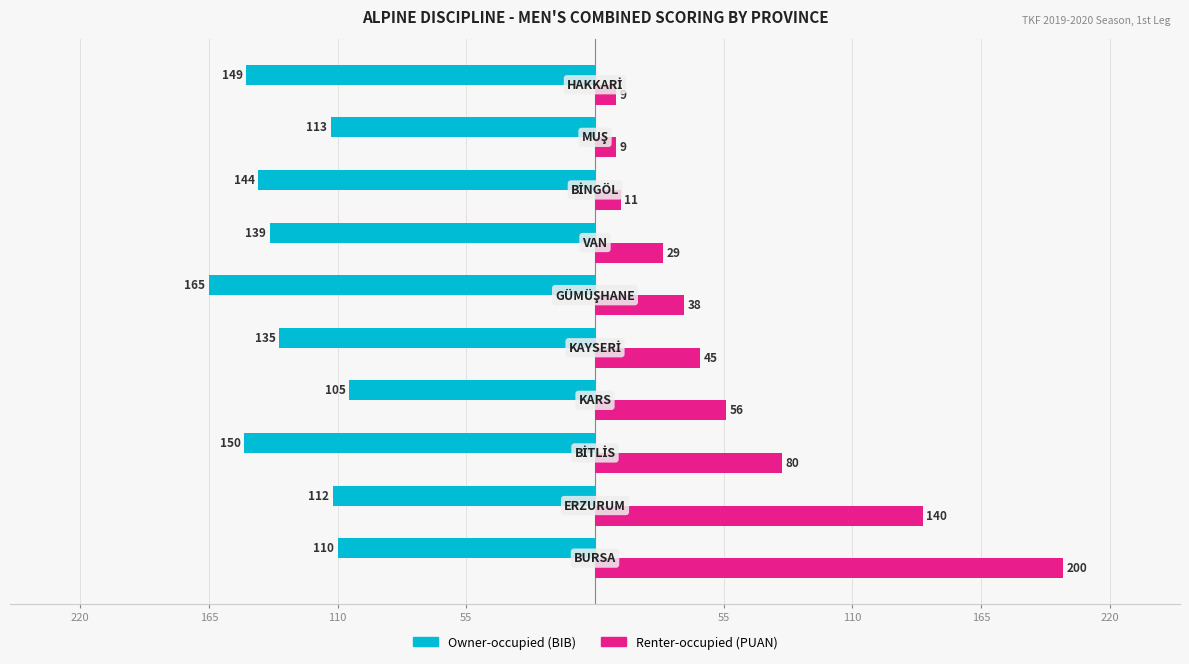

What are all the series names shown in the legend?

Owner-occupied (BIB), Renter-occupied (PUAN)